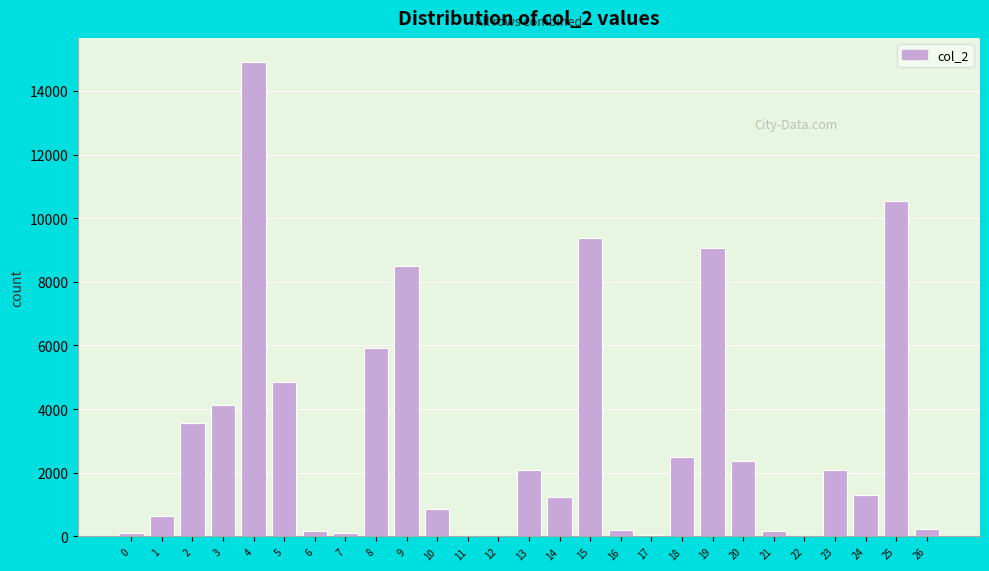

The value at 19 is 9057. True or false?

True